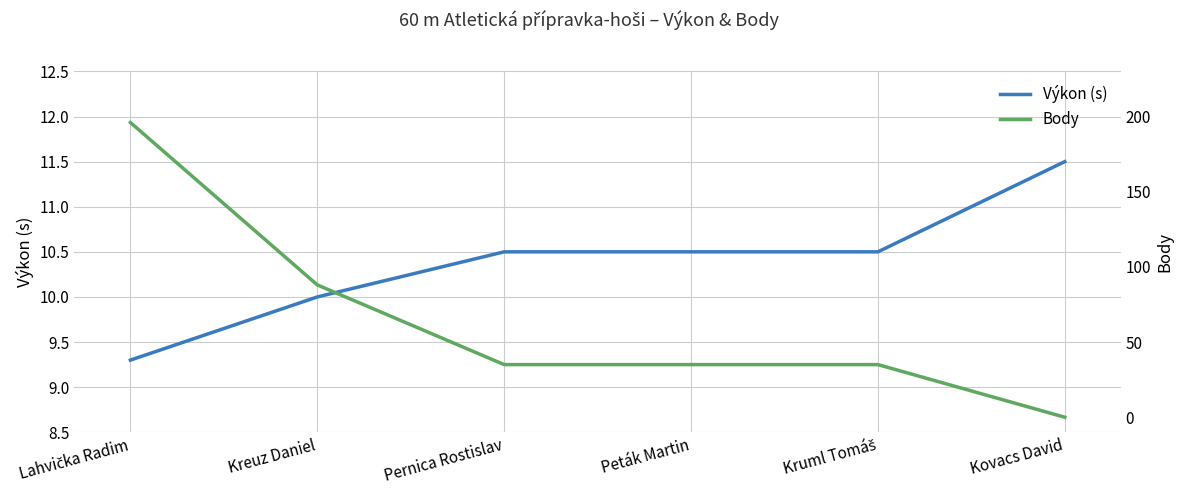

Reading left to right, list all the values displayed in this chart.

Výkon (s): 9.3	10.0	10.5	10.5	10.5	11.5
Body: 196.0	88.0	35.0	35.0	35.0	0.0